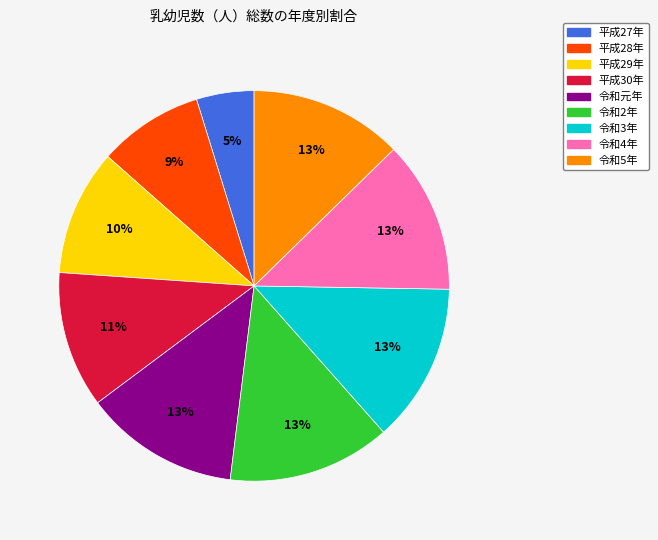

True or false: 平成29年 accounts for 10% of the total.

True